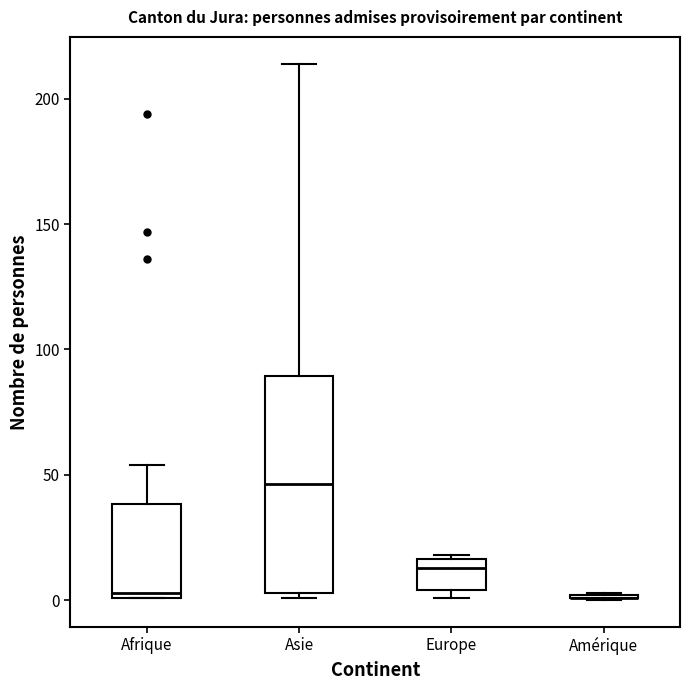

Reading left to right, read every box against the y-axis: the position of its median line, the range the box covers, and the ends of its whiskers. The values are not printed on the chart, so give them approximately, as read against the axis.

Afrique: median 5, box 0 to 40, whiskers 0 to 55
Asie: median 45, box 5 to 90, whiskers 0 to 215
Europe: median 15 (just below the box's upper edge), box 5 to 15, whiskers 0 to 20
Amérique: box collapsed to a line at 0, whiskers 0 to 5